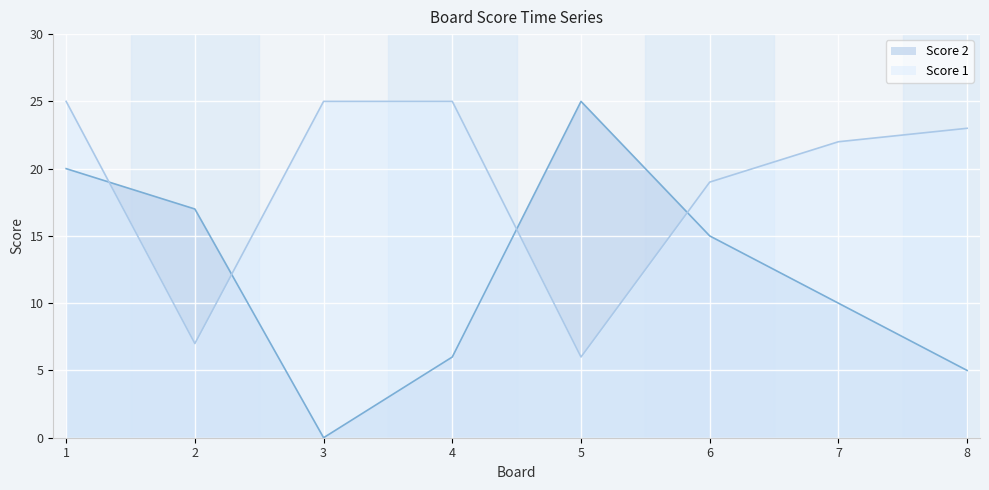

Reading left to right, extract all data points from this chart.

Score 1: 1=25	2=7	3=25	4=25	5=6	6=19	7=22	8=23
Score 2: 1=20	2=17	3=0	4=6	5=25	6=15	7=10	8=5